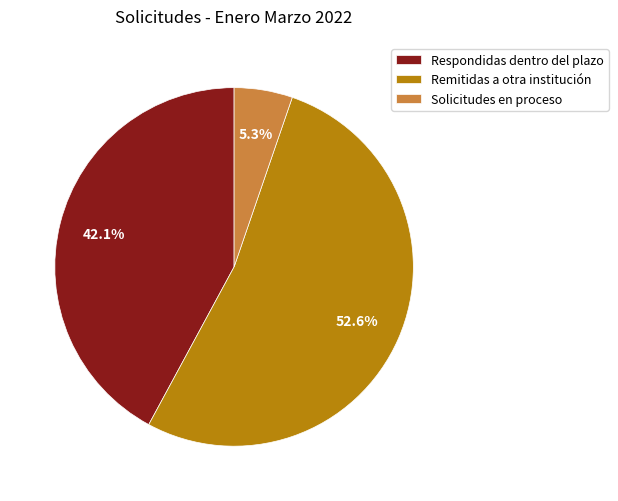

Does Remitidas a otra institución account for over 50% of the chart?

Yes